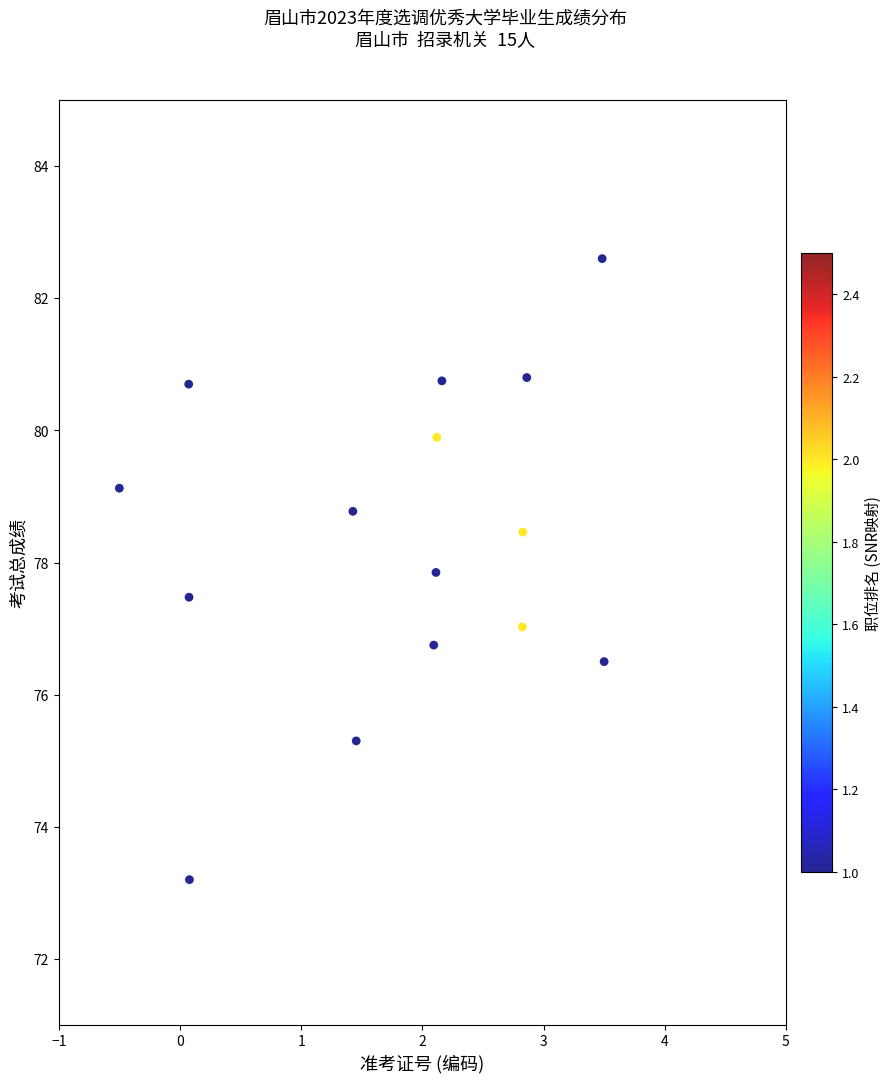

What is the range of Y values (max minus min)?

9.4